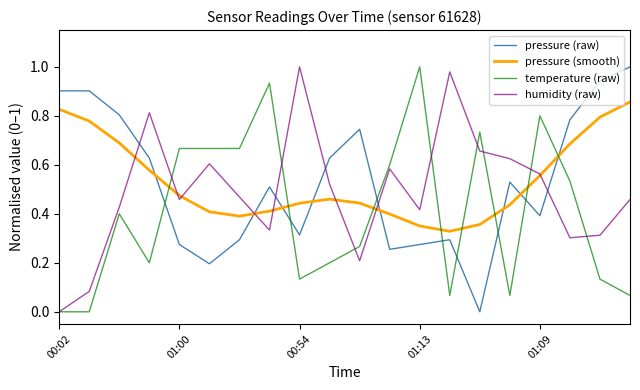

How many intersections are there between temperature (raw) and pressure (smooth)?

8